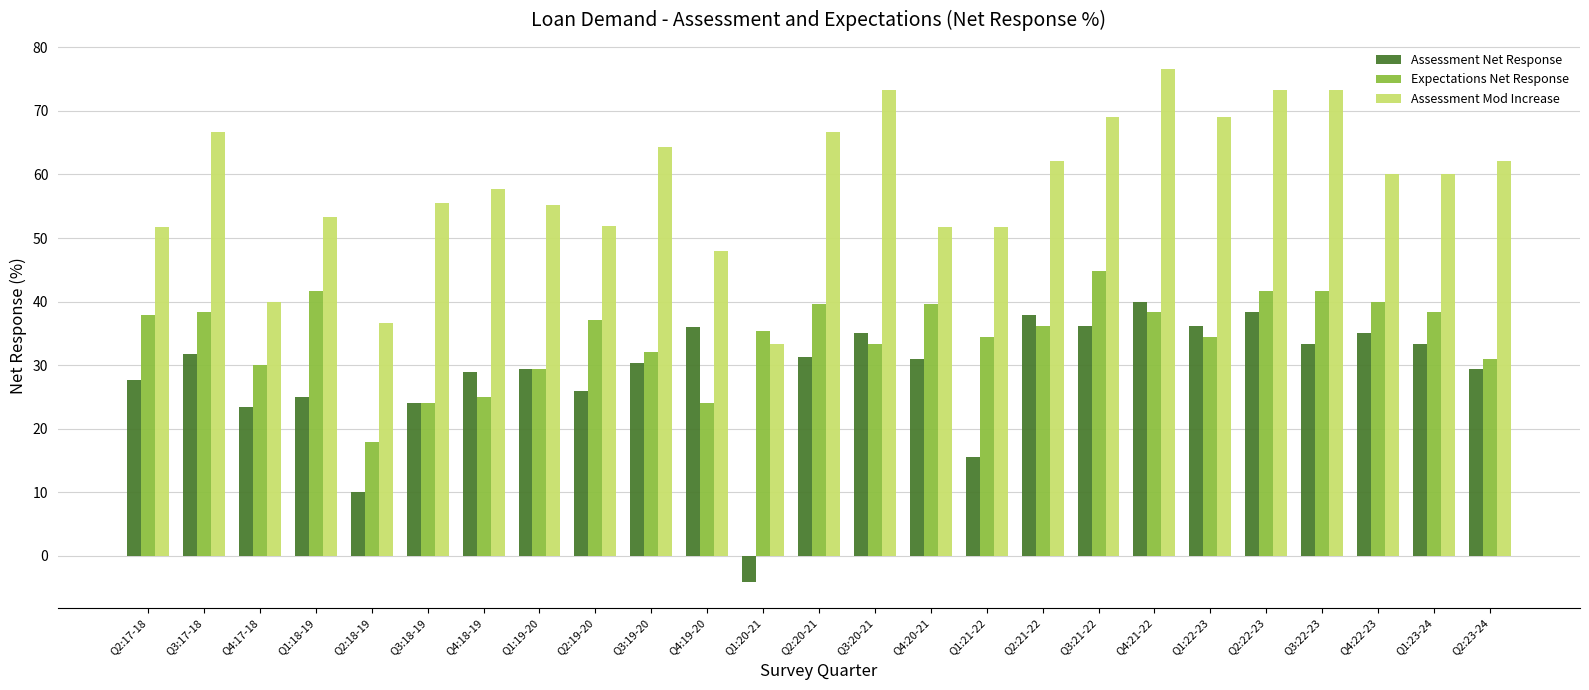

Rank the series by their average value, from lowest to highest.

Assessment Net Response, Expectations Net Response, Assessment Mod Increase